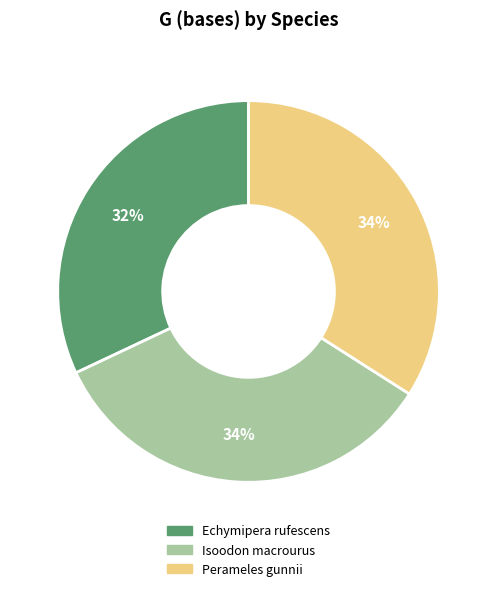

Is there a majority slice in this chart?

No